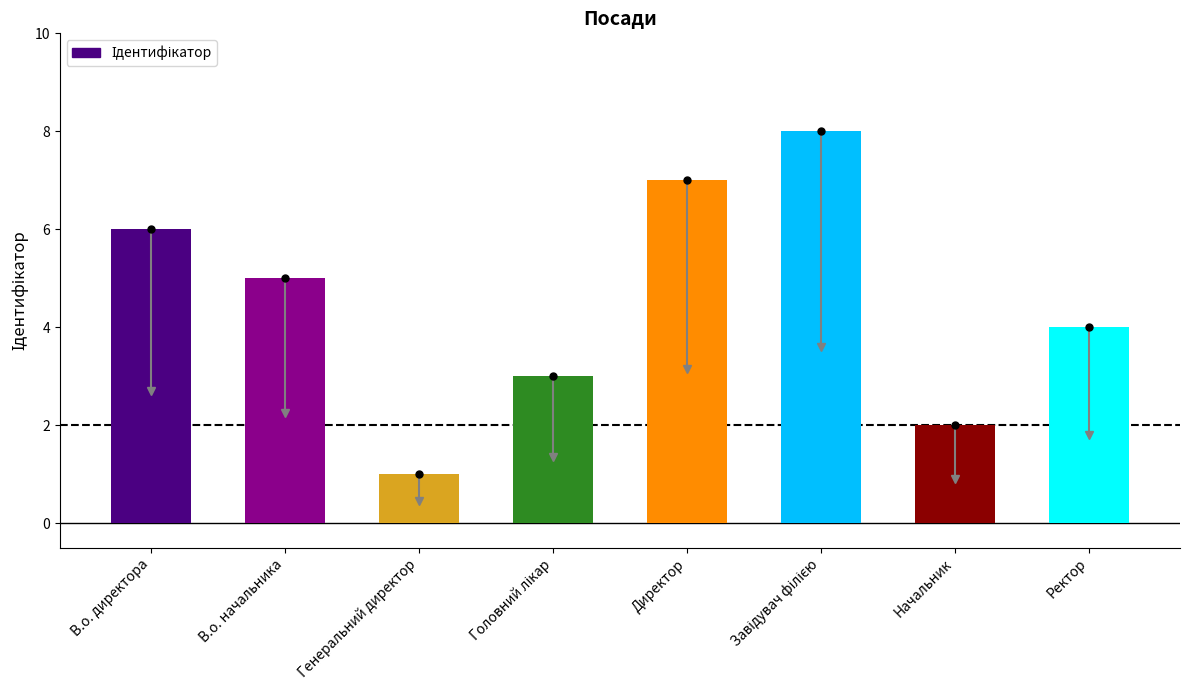

The chart shows a value of 1 at Начальник. True or false?

False